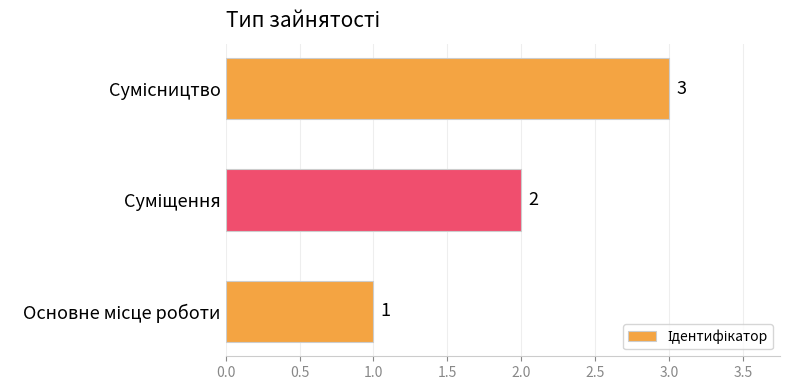

How many values are between 1 and 3?

3